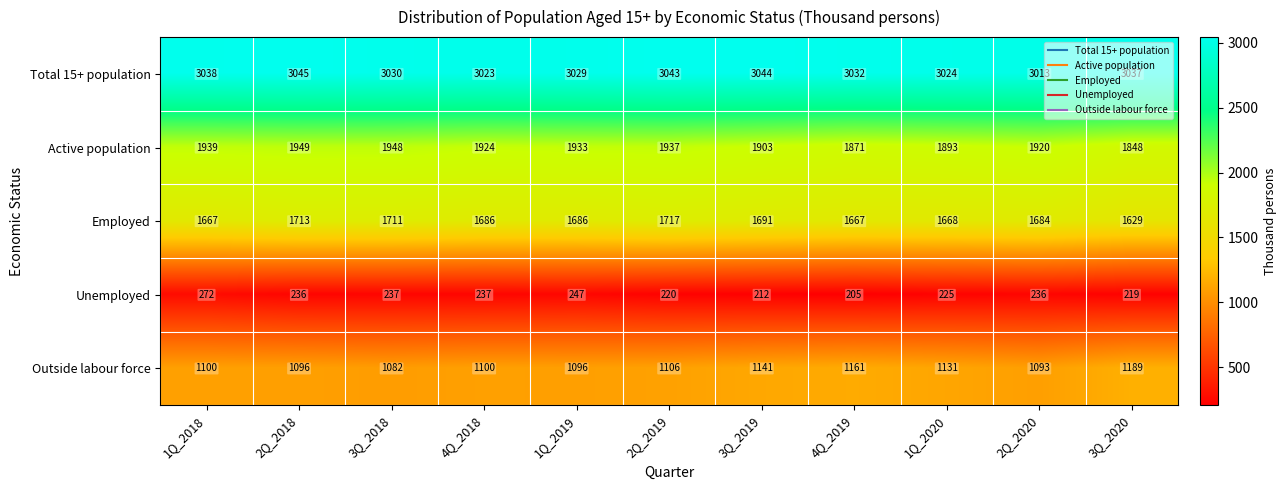

At which label is Employed closest to 1673?

1Q_2020